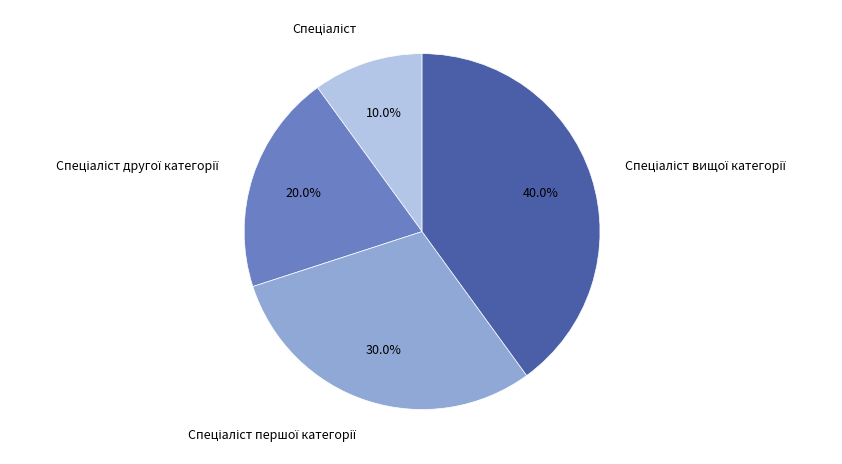

Does any single category account for the majority?

No